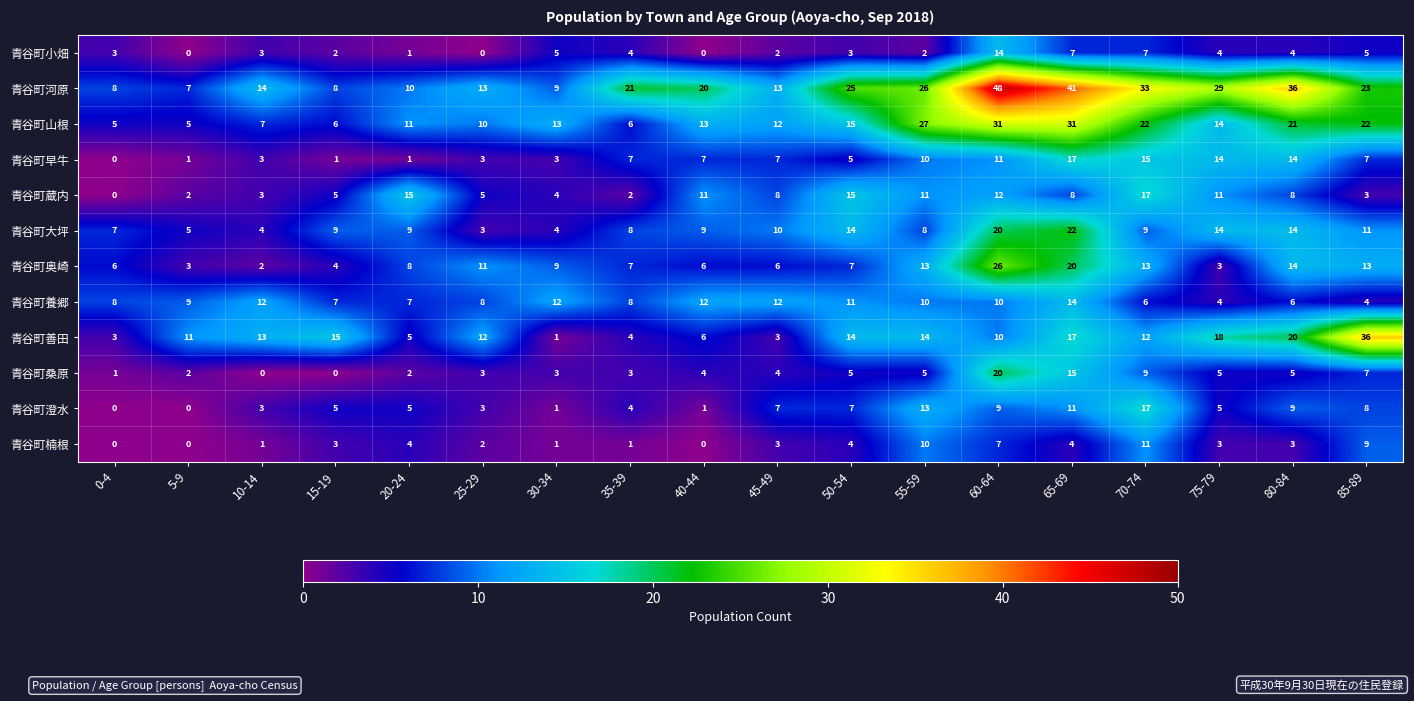

Which series has the largest total across all categories?

青谷町河原